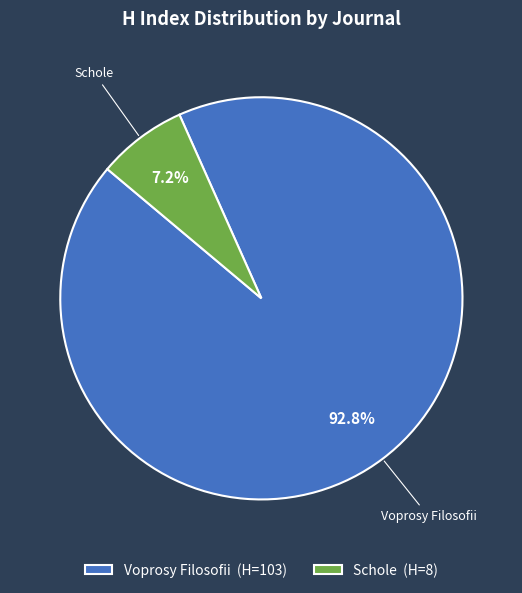

How many segments does this pie chart have?

2